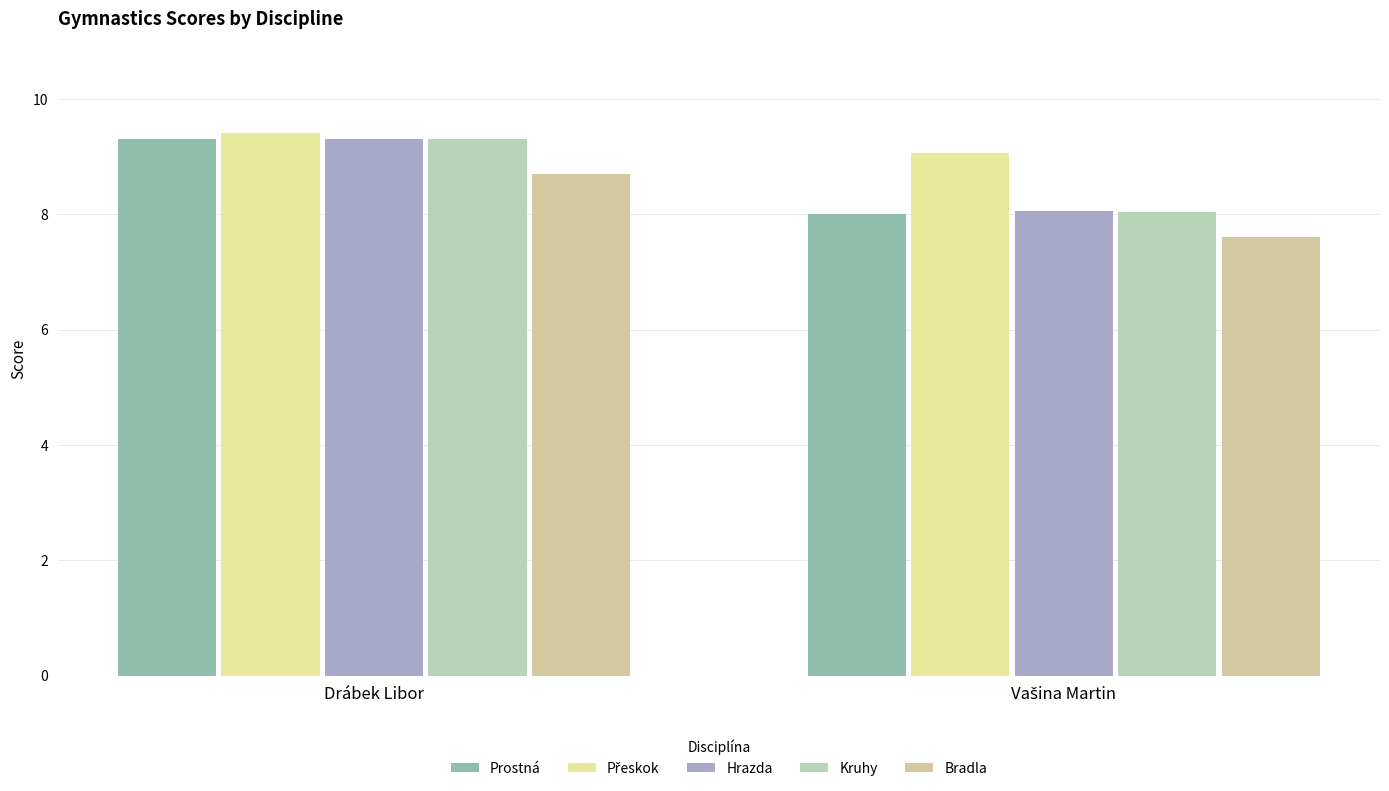

Which category has the highest value in the Kruhy series?

Drábek Libor